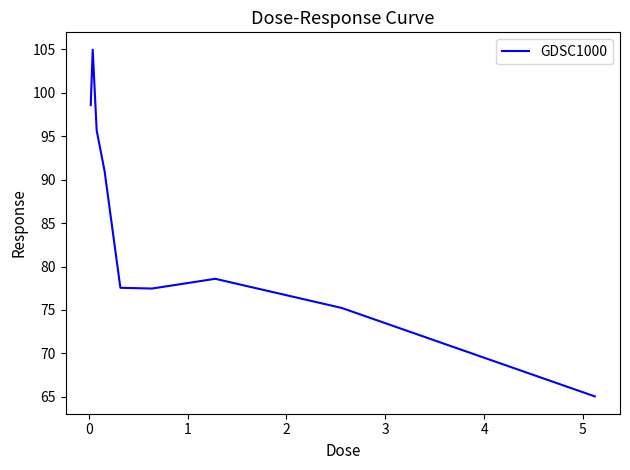

What is the minimum value shown in the chart?

65.0